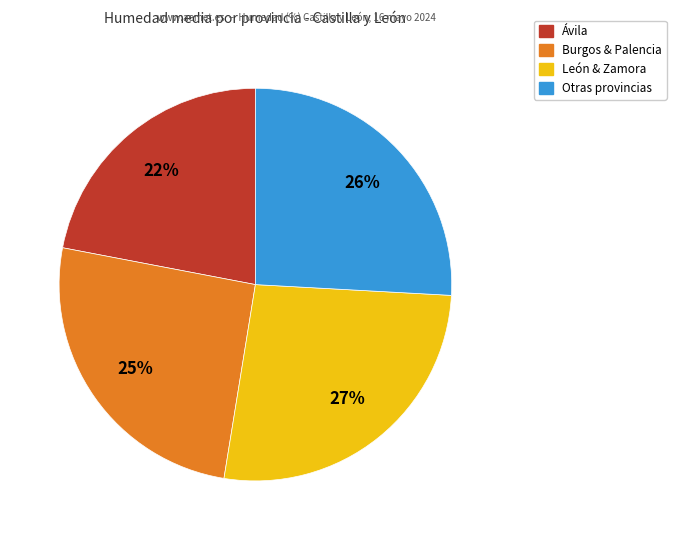

To the nearest percent, what is the average slice percentage?

25%